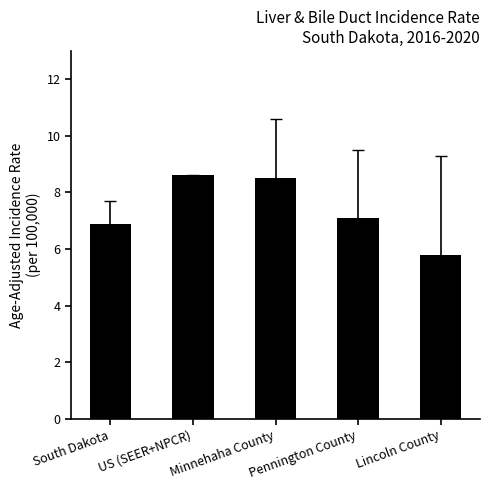

How many values are below 7?

2